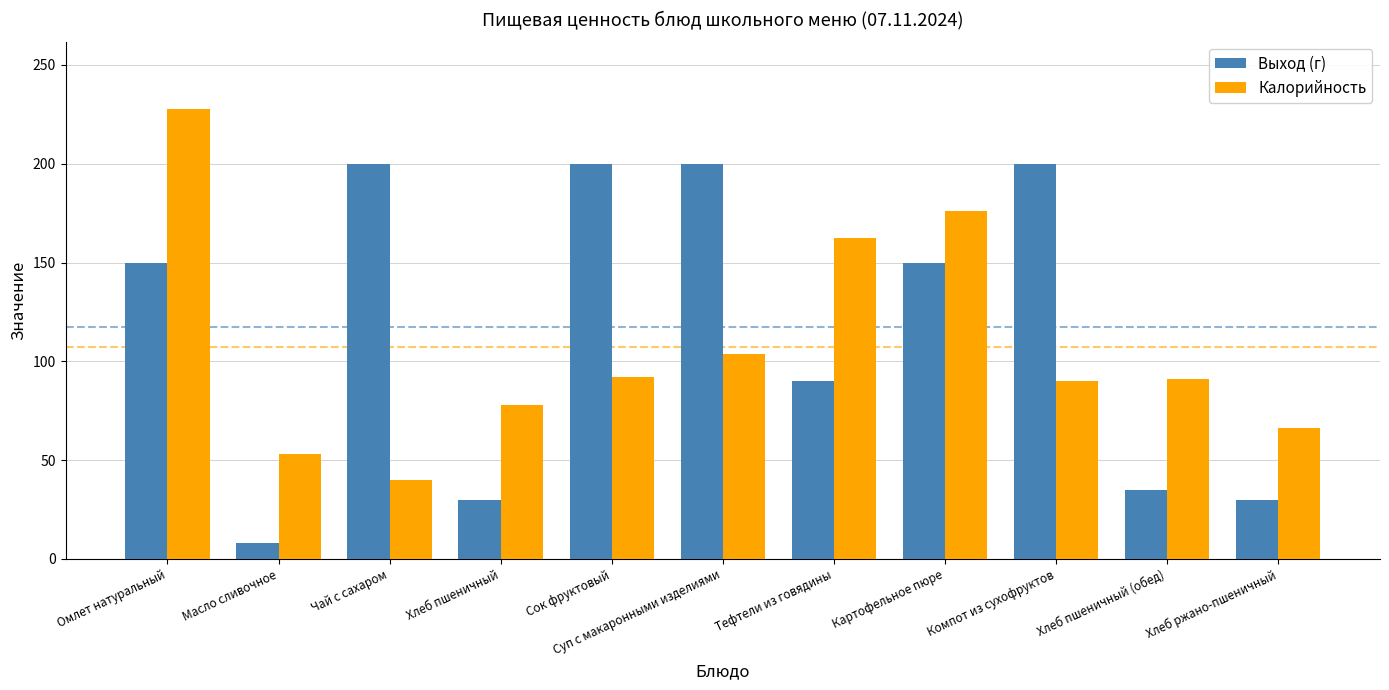

What are all the series names shown in the legend?

Выход (г), Калорийность